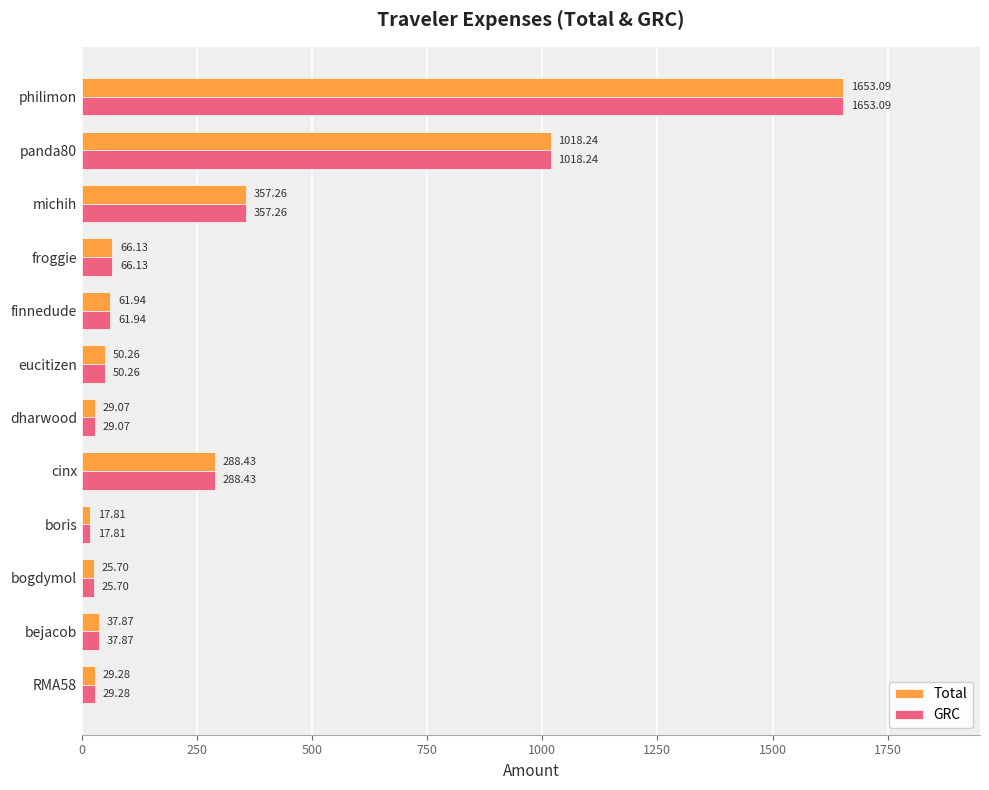

How many series are shown in this chart?

2